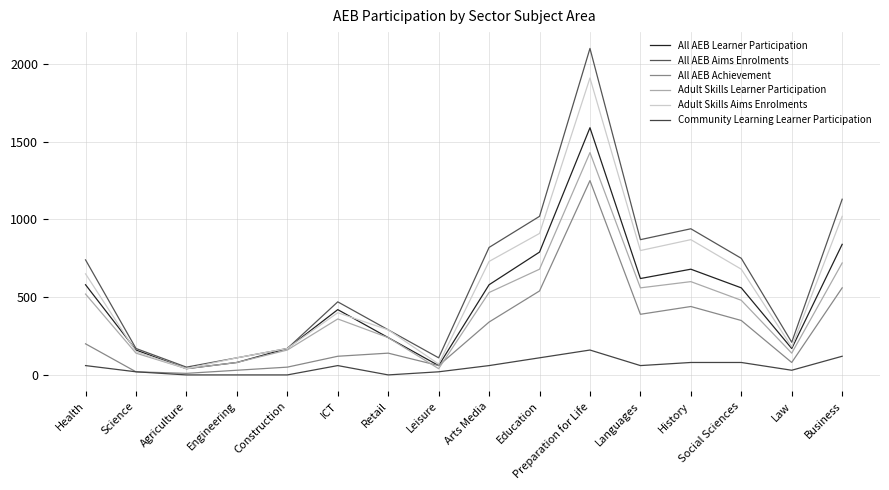

Which category has the lowest value in the Community Learning Learner Participation series?

Agriculture